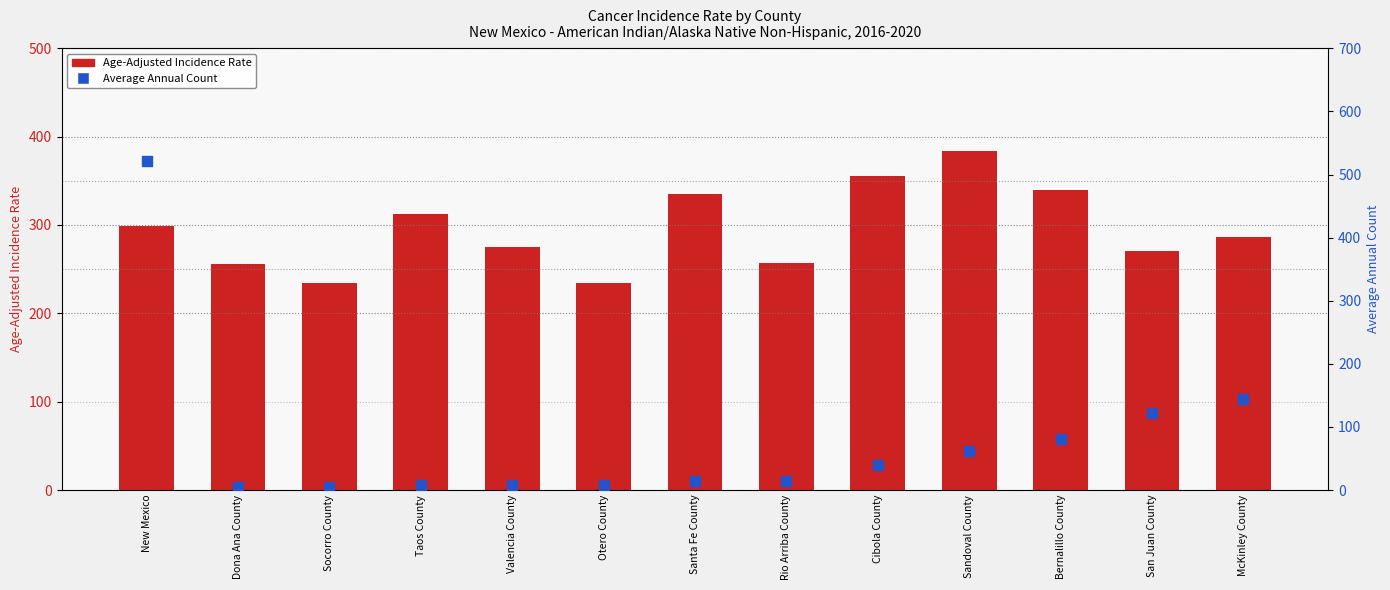

Which series has the largest total across all categories?

Age-Adjusted Incidence Rate